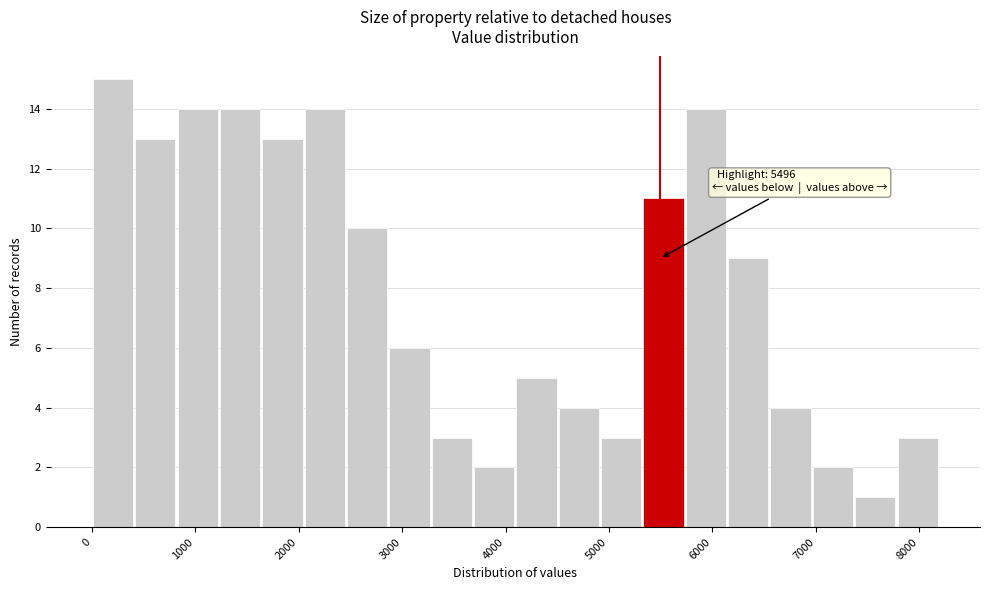

Which range on the x-axis has the tallest bar?

0 to 400